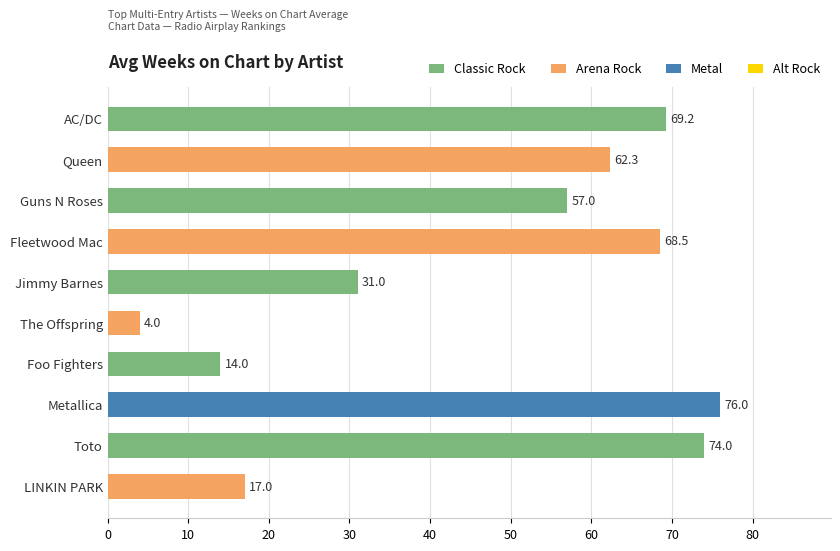

What is the change in value from Foo Fighters to Metallica?

+62.0